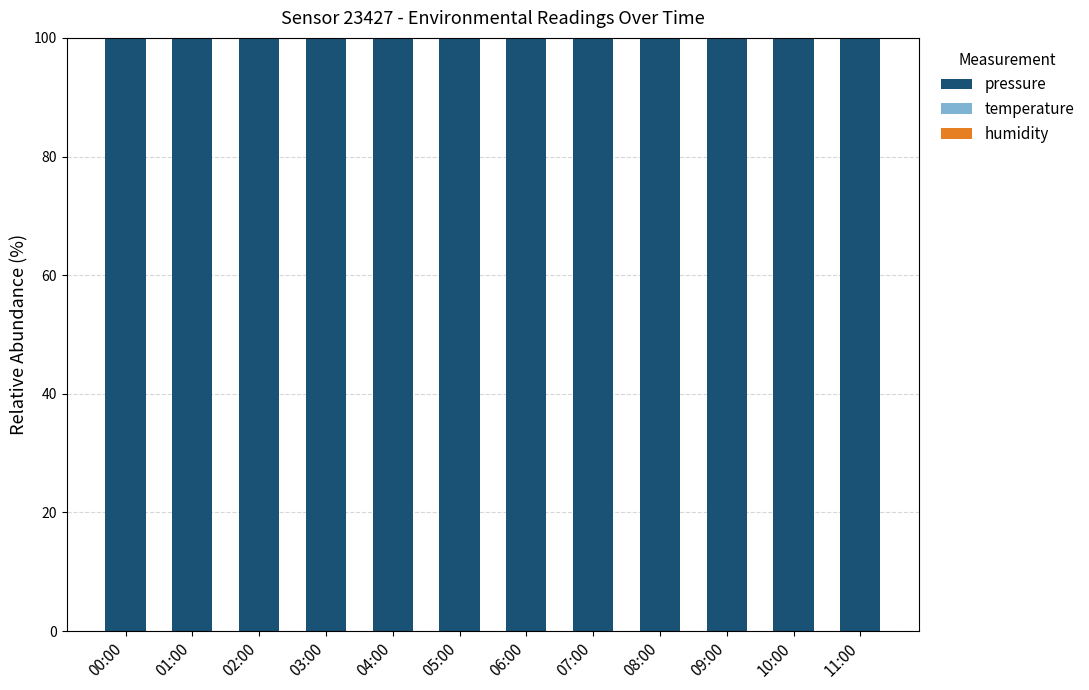

True or false: pressure has a value of 99.9 at 10:00.

True